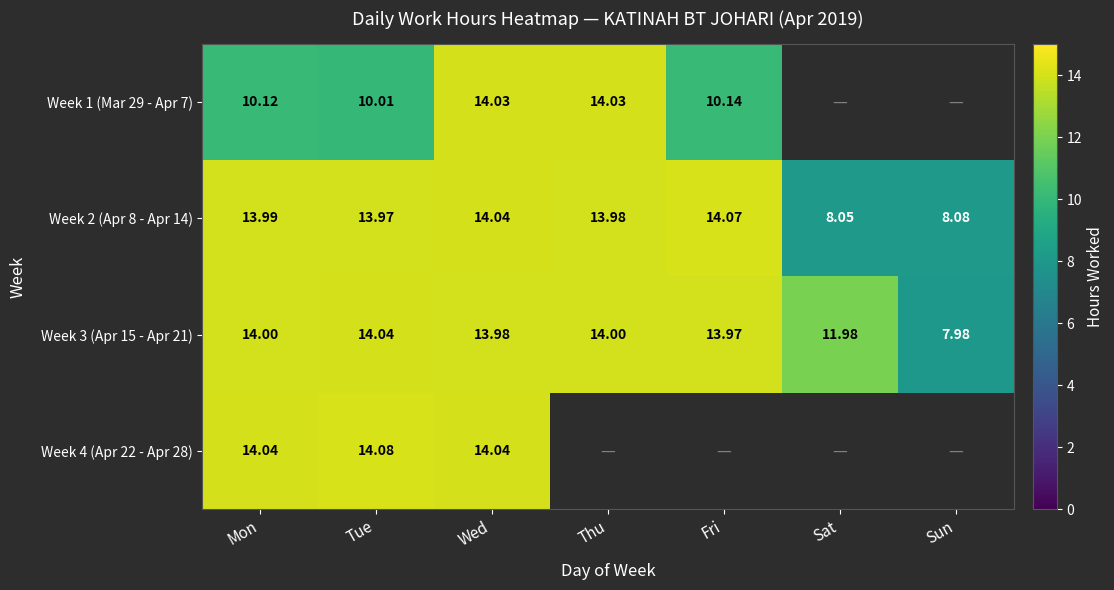

At which label does Week 3 (Apr 15 - Apr 21) reach its peak?

Tue